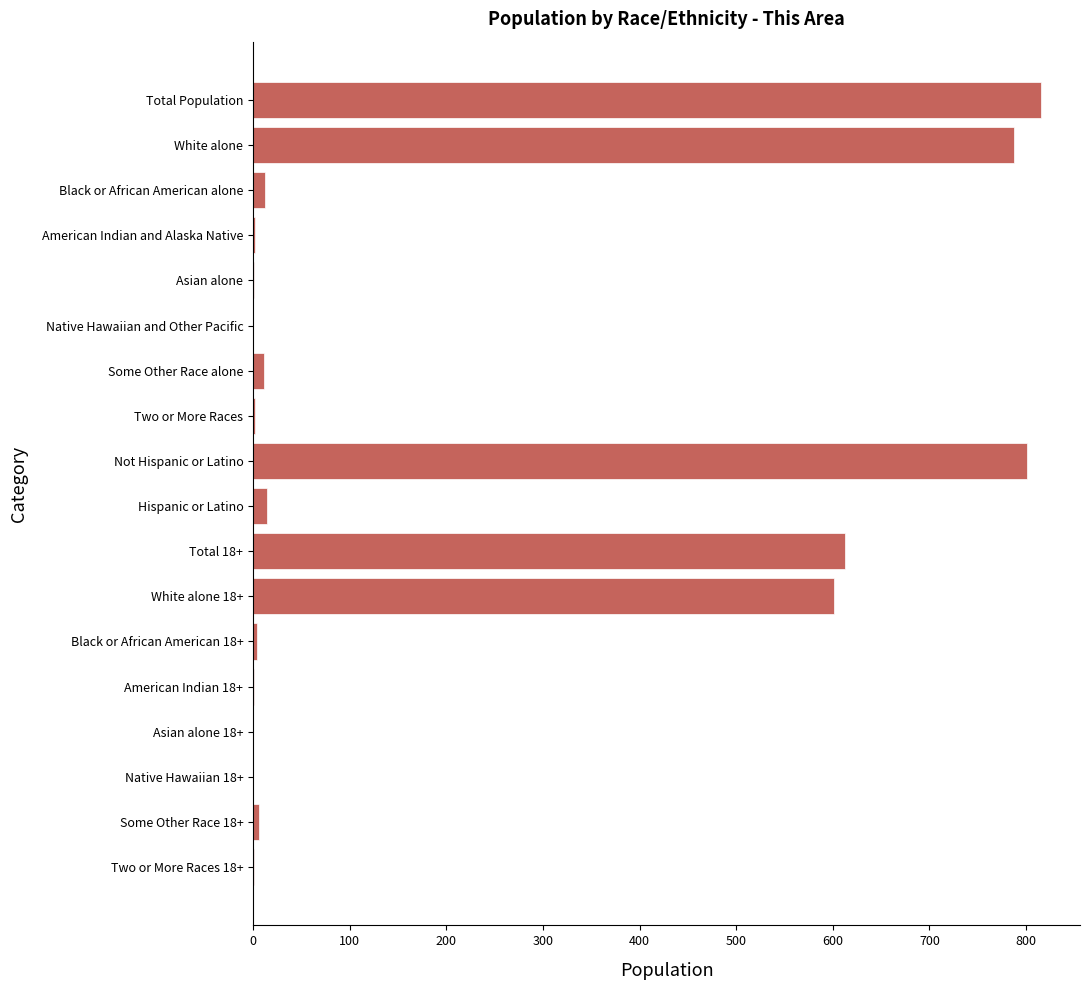

What is the sum of all values?

3671